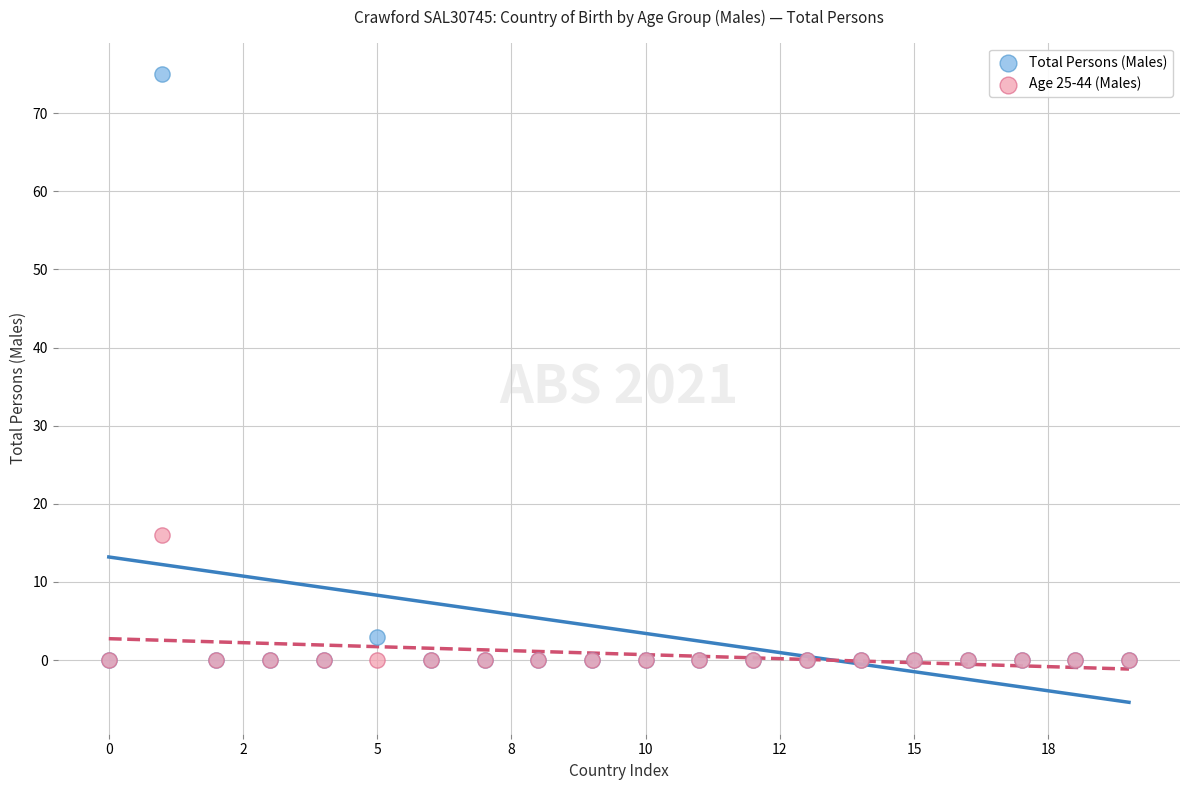

Across all series, what Y value is closest to 37?

16